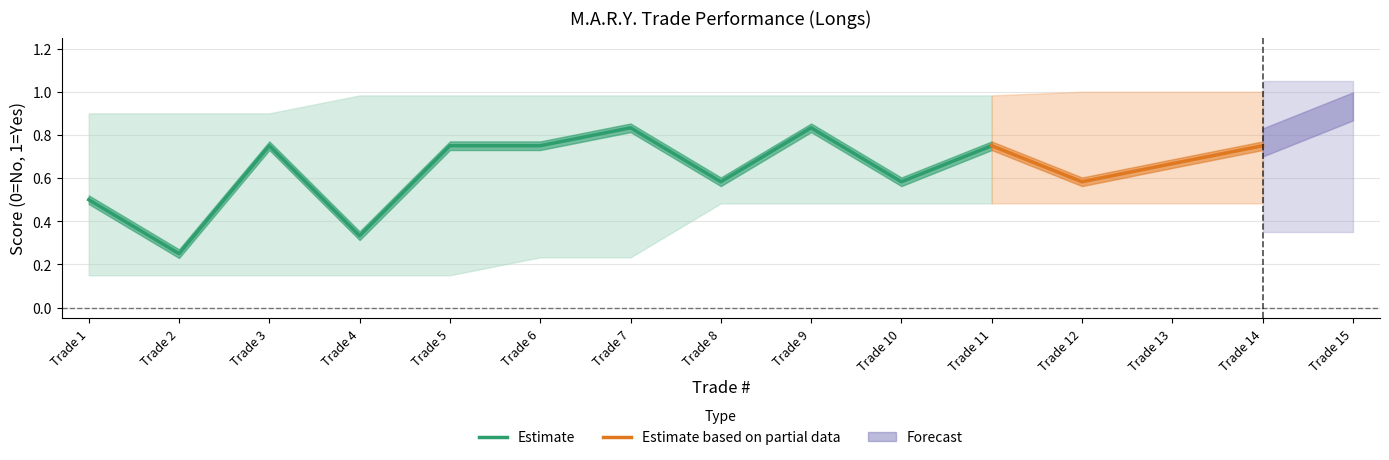

Between 11 and 15, which is larger?

11